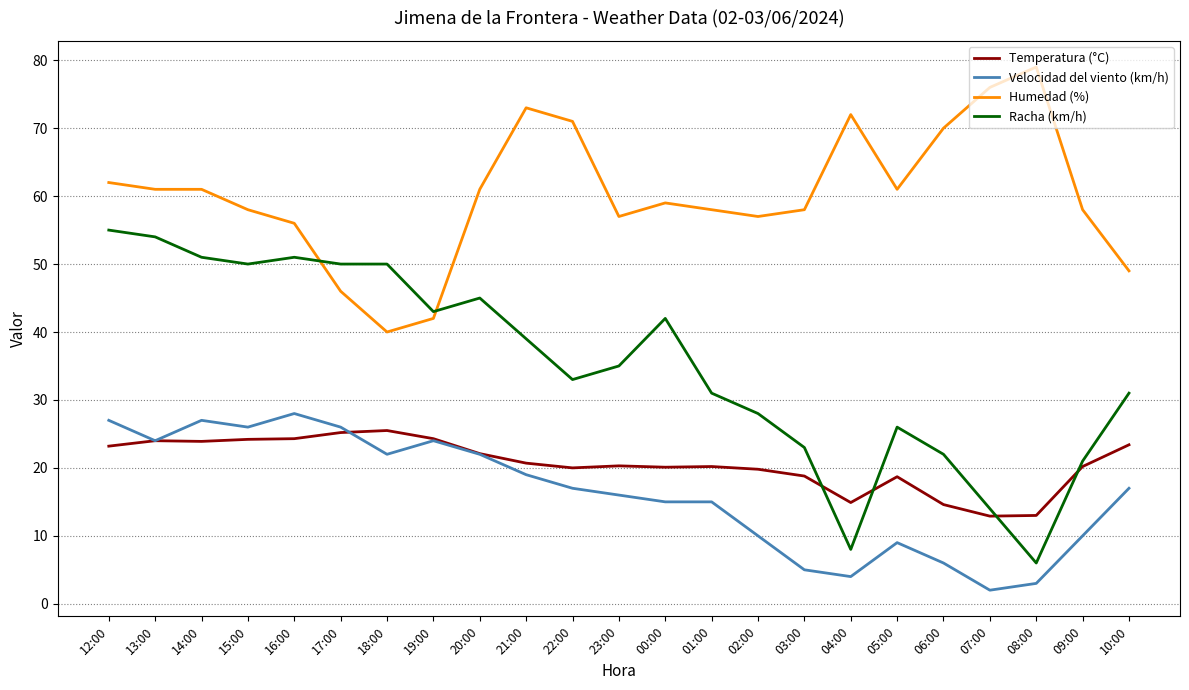

Does the chart display data point markers on the line(s)?

No